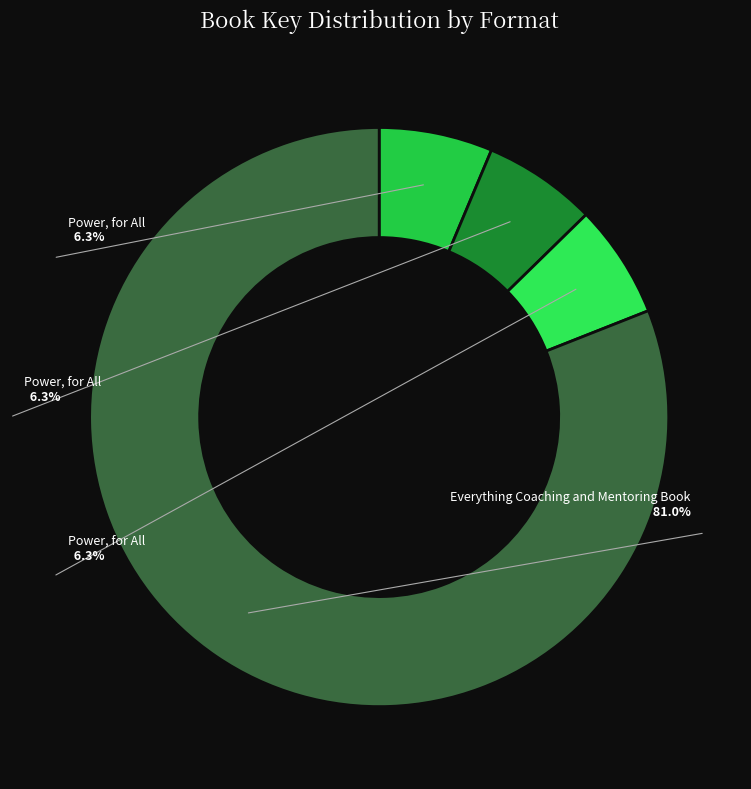

How many segments does this pie chart have?

4